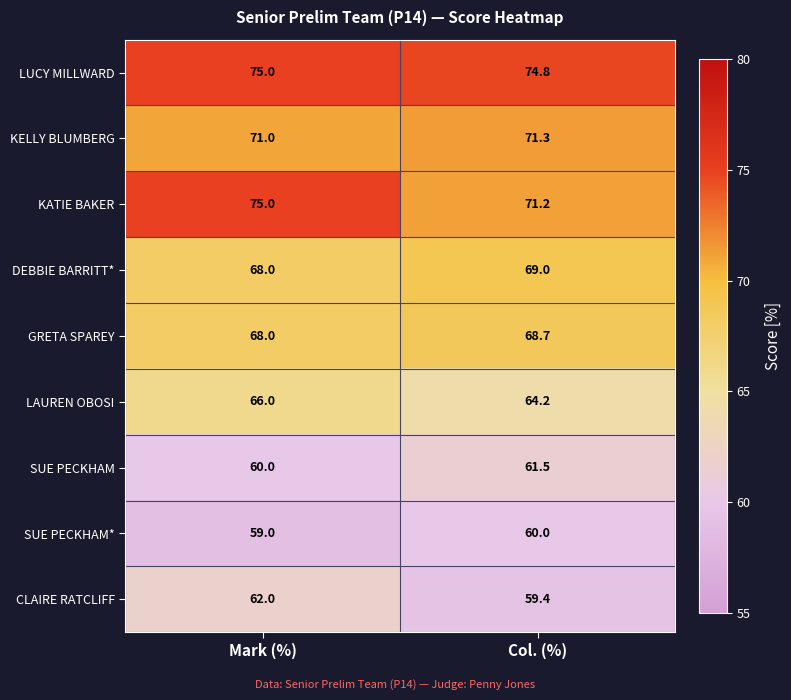

What is the total value across all series at Mark (%)?

604.0